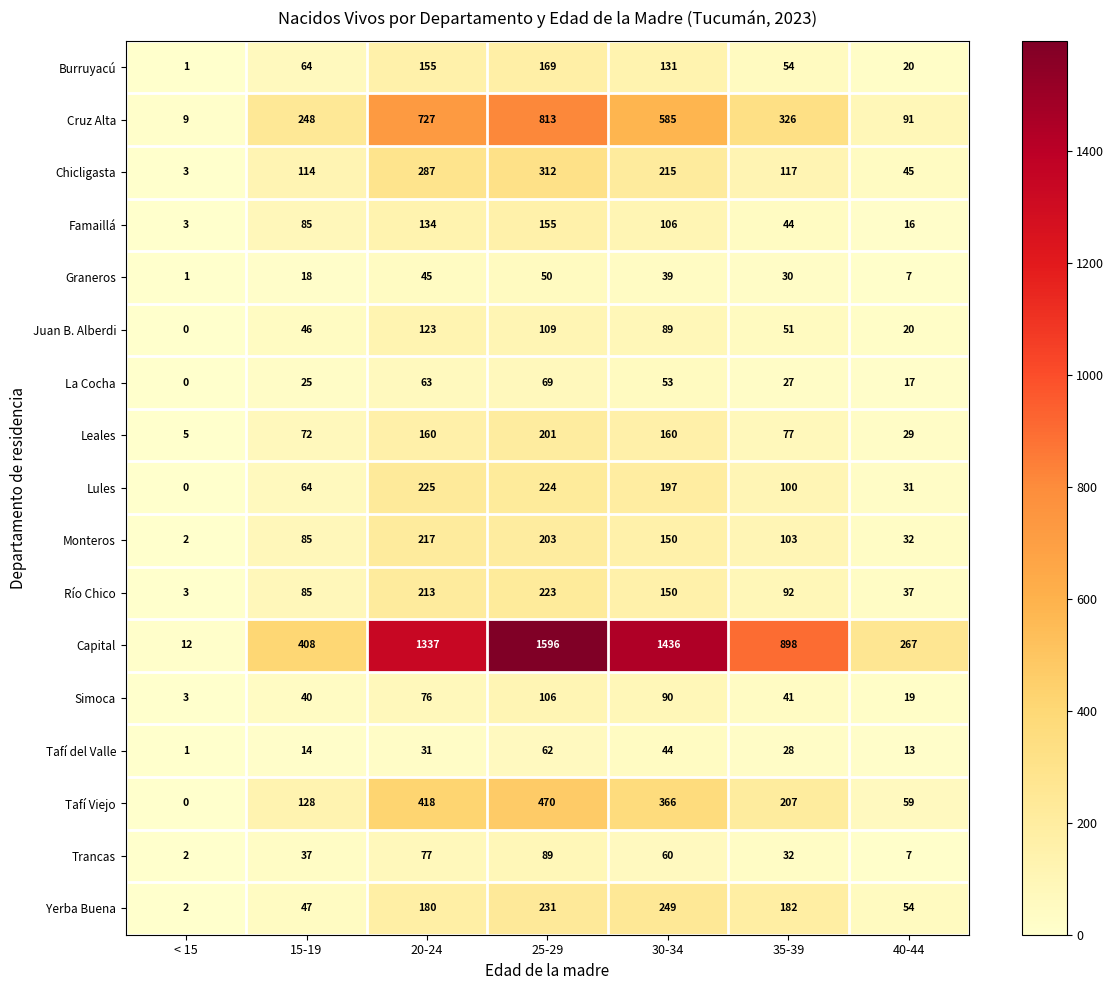

At which label is Juan B. Alberdi closest to 61?

35-39